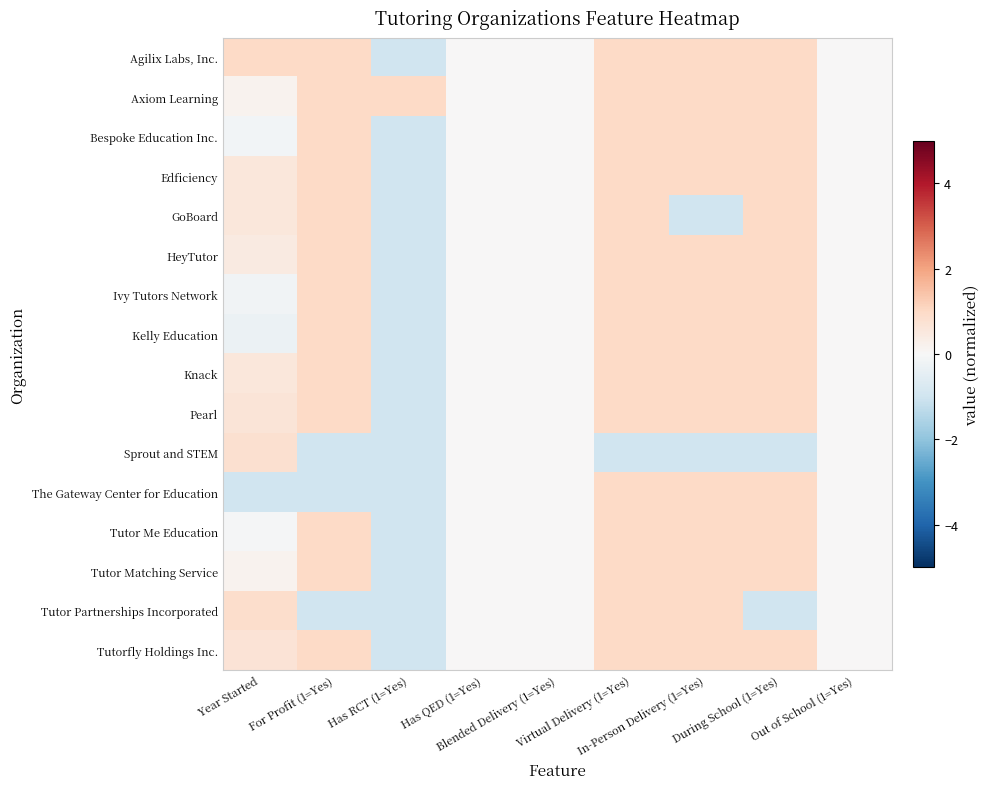

How many series are shown in this chart?

16